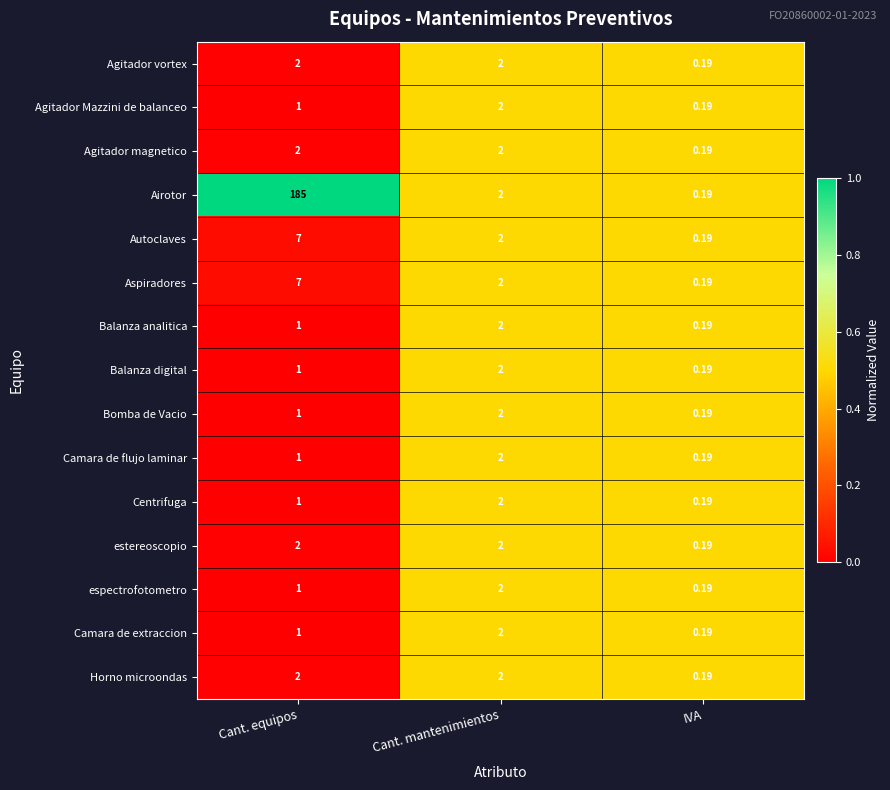

At which label does Autoclaves first exceed 2?

Cant. equipos